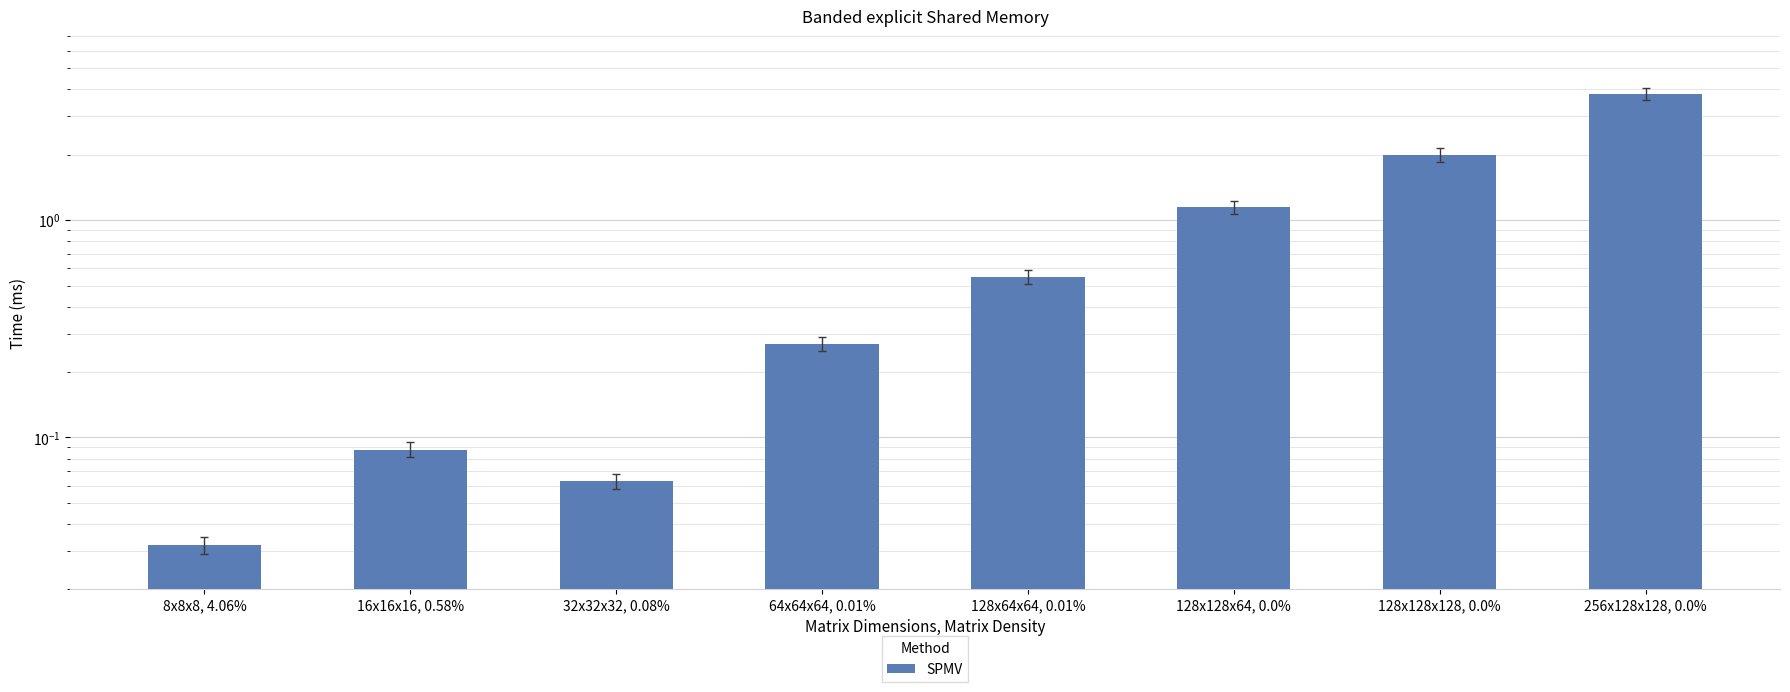

Which category has the lowest value across all series?

8x8x8, 4.06%